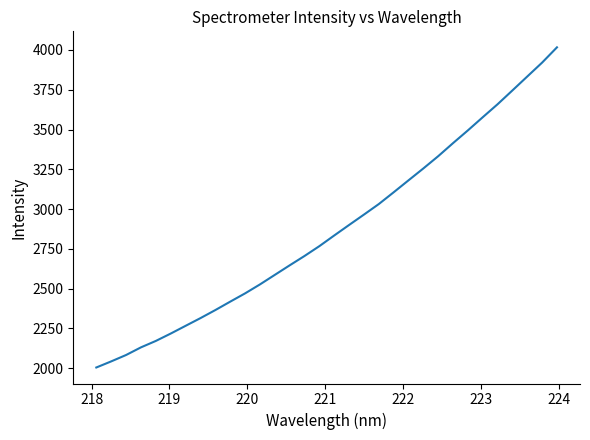

What is the difference between the maximum and minimum values?

2011.2